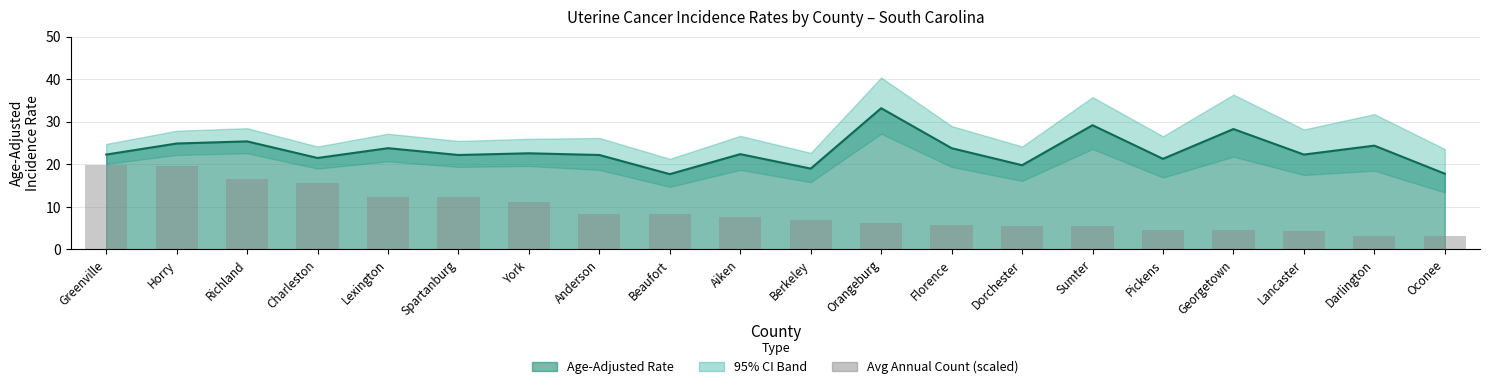

Reading left to right, extract all data points from this chart.

19.9	19.7	16.5	15.7	12.2	12.2	11.2	8.2	8.2	7.7	6.9	6.1	5.8	5.6	5.6	4.5	4.5	4.2	3.2	3.2